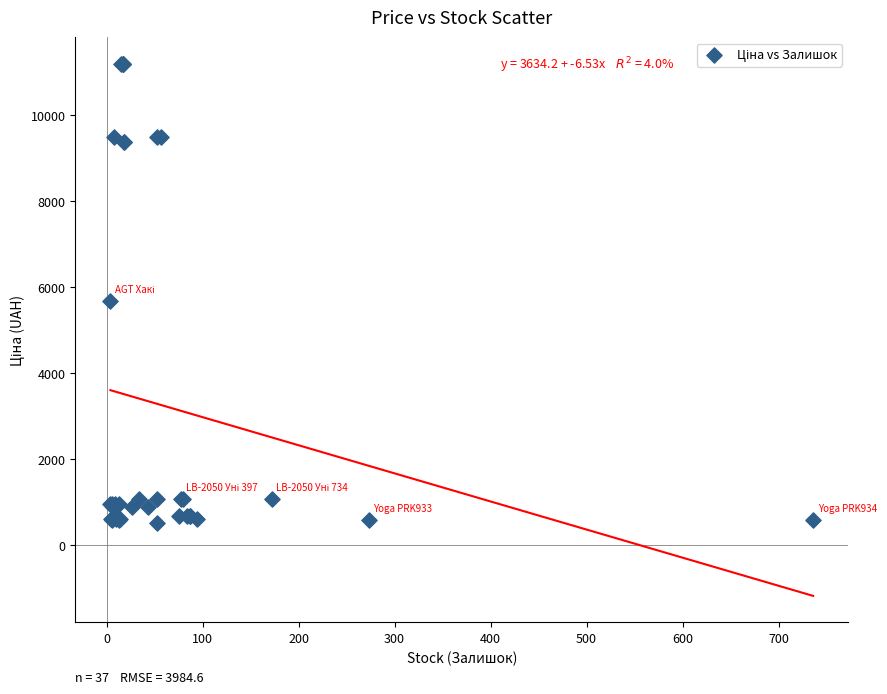

What Y value in the scatter plot is closest to 5859?

5673.8